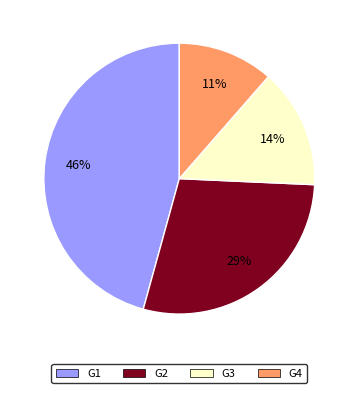

Is there a majority slice in this chart?

No